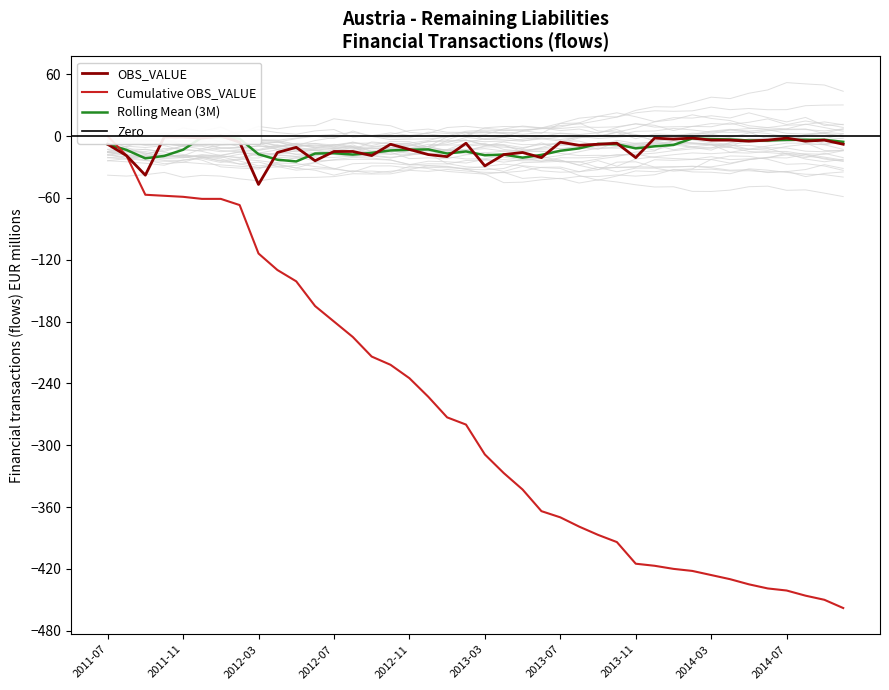

The value at 2013-03 is -29. True or false?

True